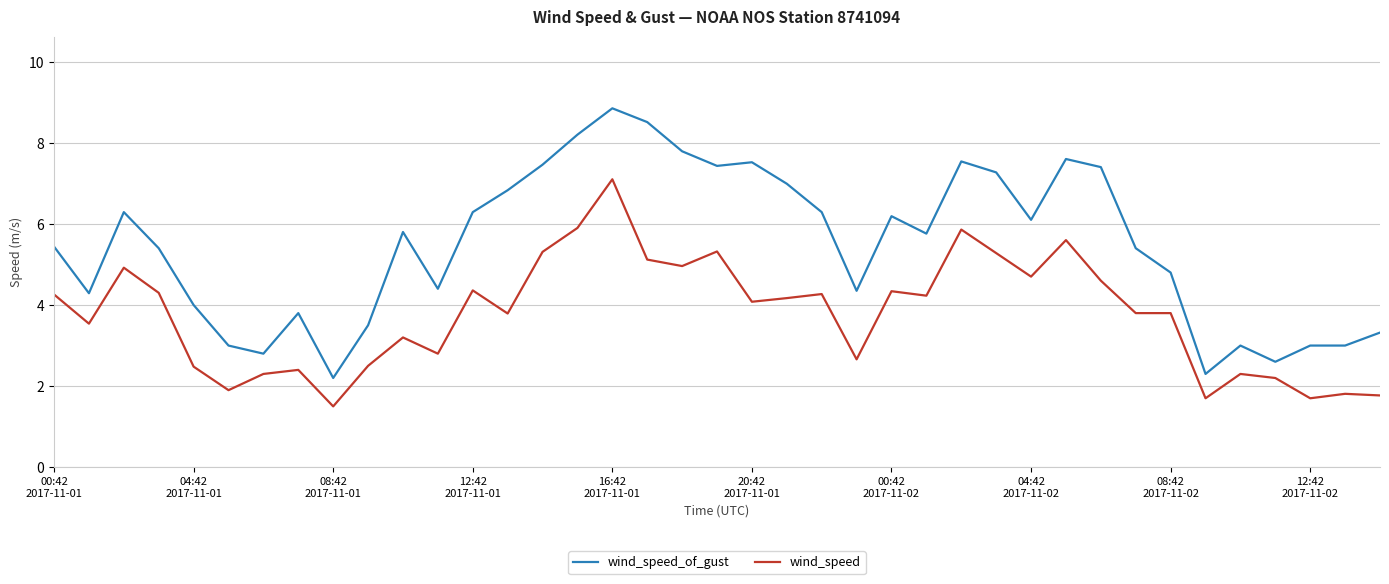

What is the lowest value of the wind_speed_of_gust series?

2.2